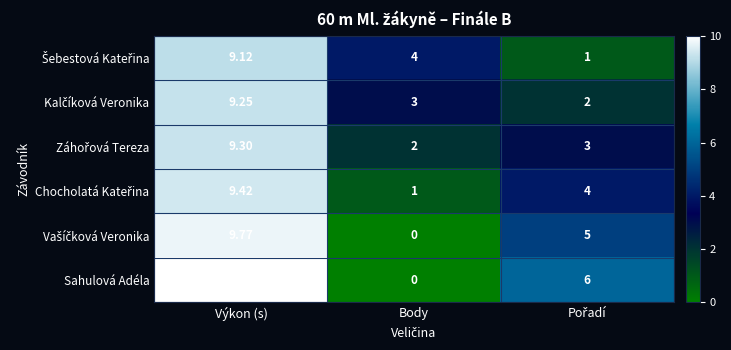

How many data points does each series have?

3